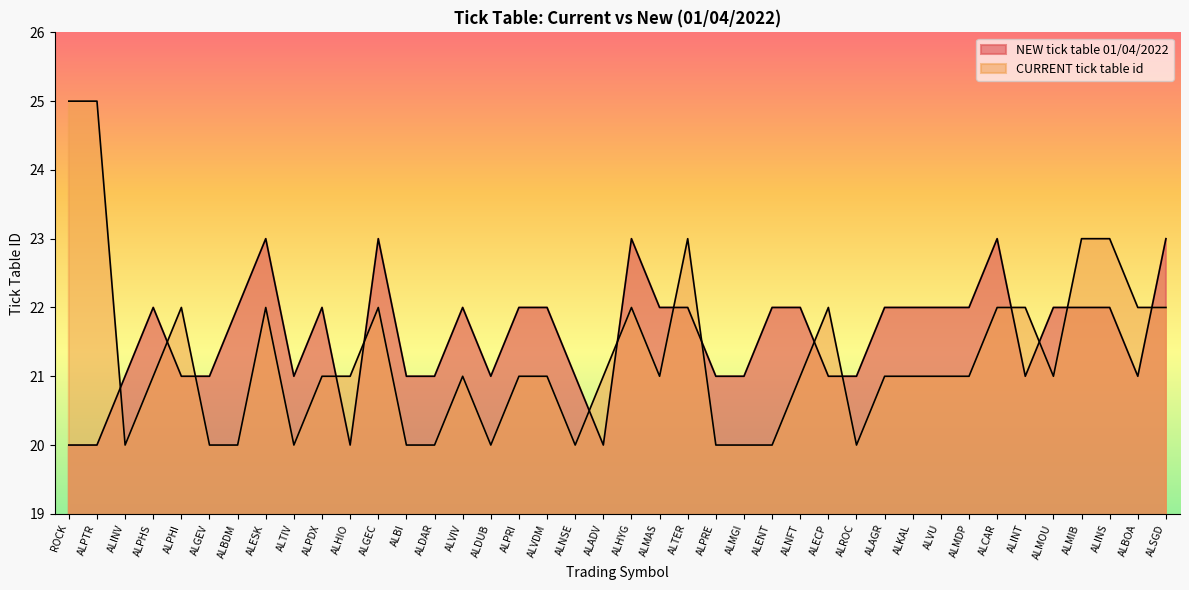

At which category is the sum across all series the highest?

ROCK